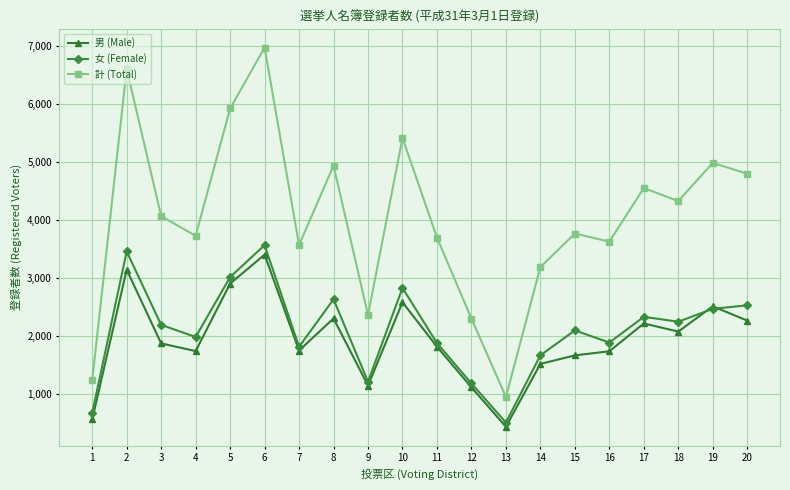

True or false: 男 (Male) and 計 (Total) cross at least once.

False